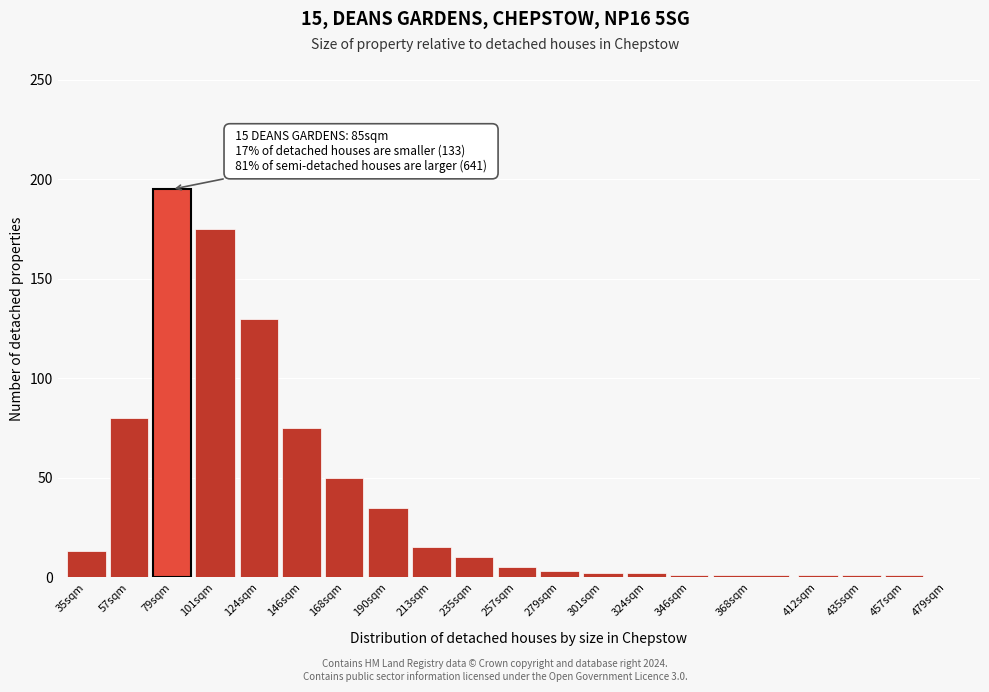

Where is the data nearest to the value 97?

57sqm